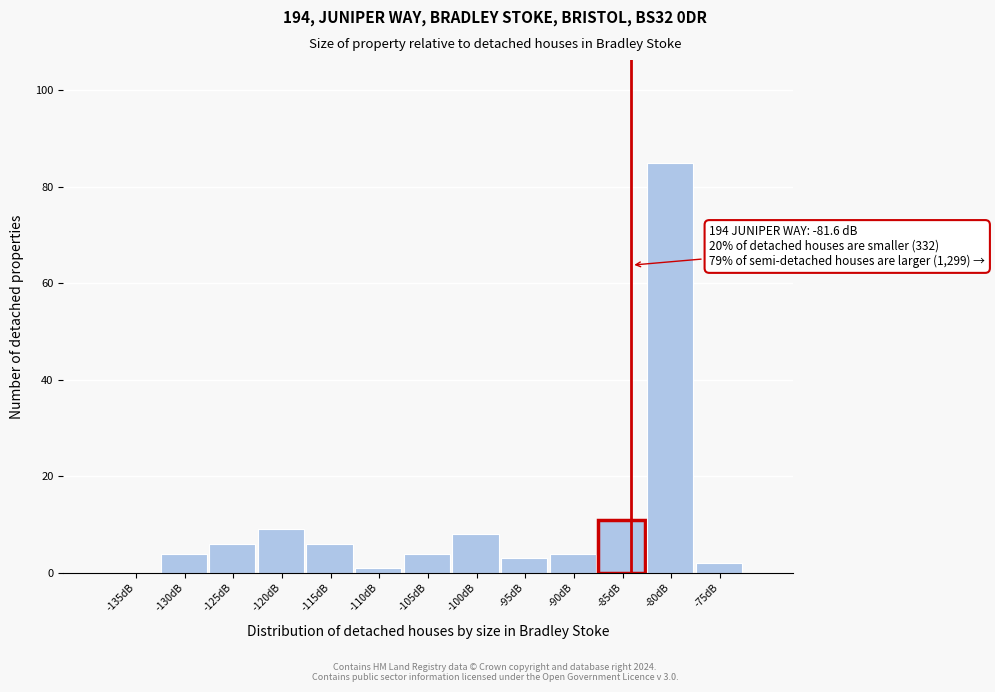

Reading left to right, extract all data points from this chart.

-135dB=0	-130dB=4	-125dB=6	-120dB=9	-115dB=6	-110dB=1	-105dB=4	-100dB=8	-95dB=3	-90dB=4	-85dB=11	-80dB=85	-75dB=2